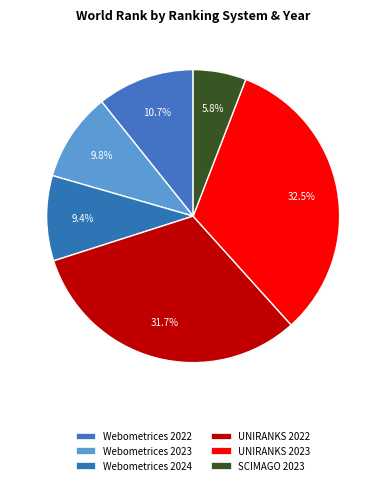

What is the ratio of the value at Webometrices 2022 to the value at Webometrices 2024?

1.1